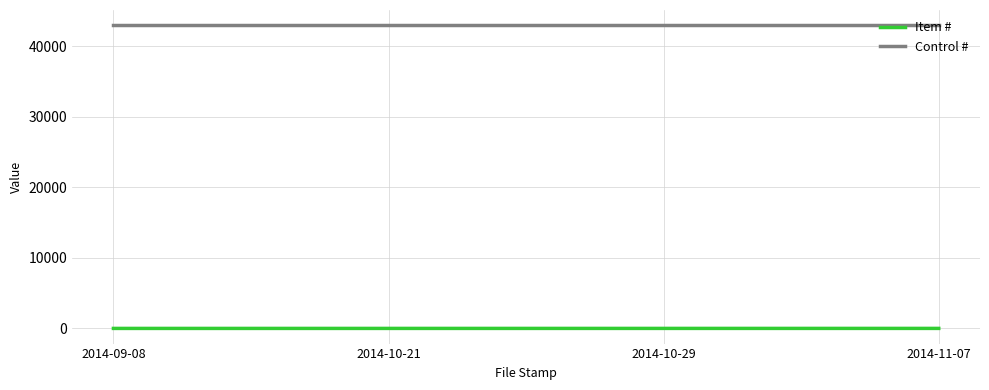

What is the average value of the Control # series?

43014